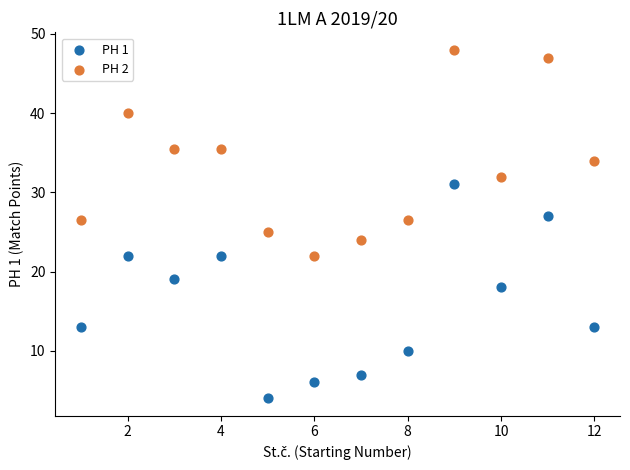

Which series has the widest spread of Y values?

PH 1